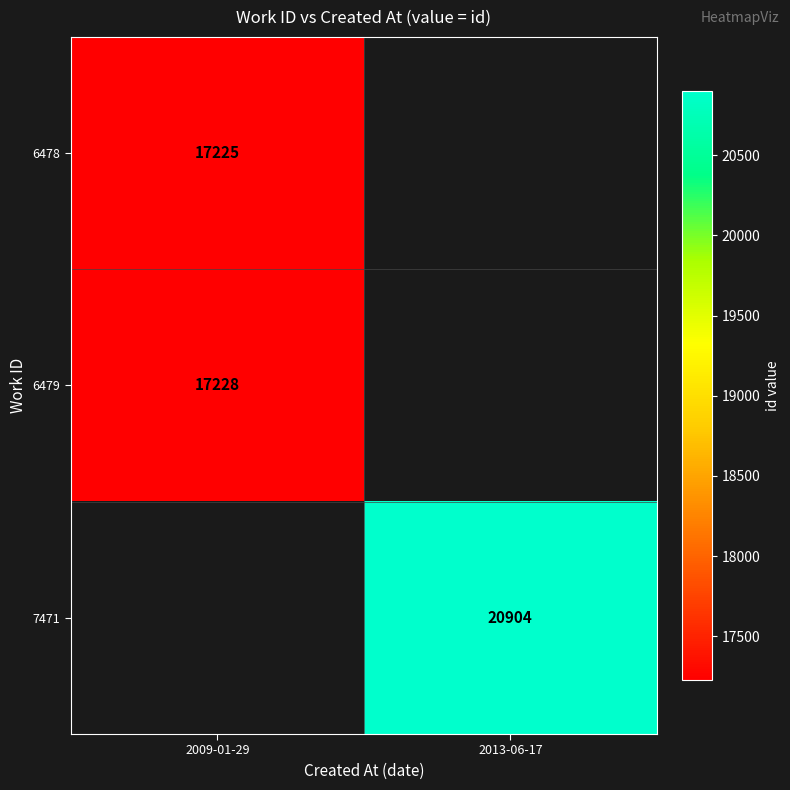

True or false: 6479 has a value of 8533 at 2009-01-29.

False